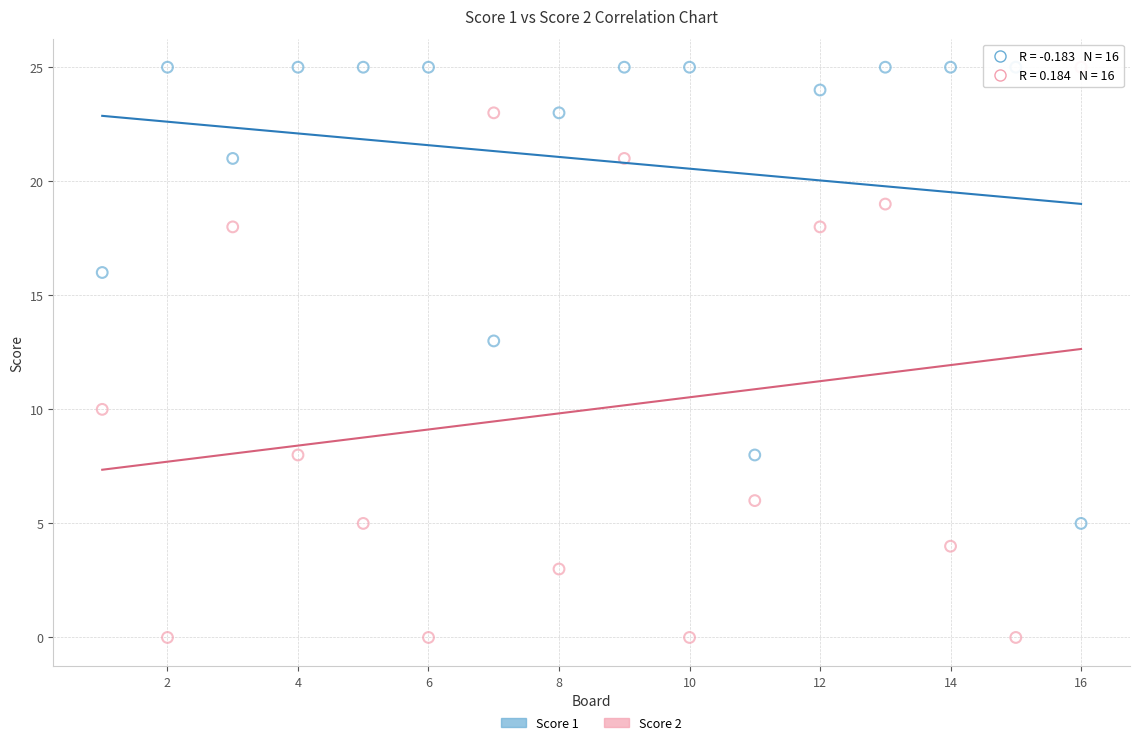

Which series has the largest Y range (max minus min)?

Score 2